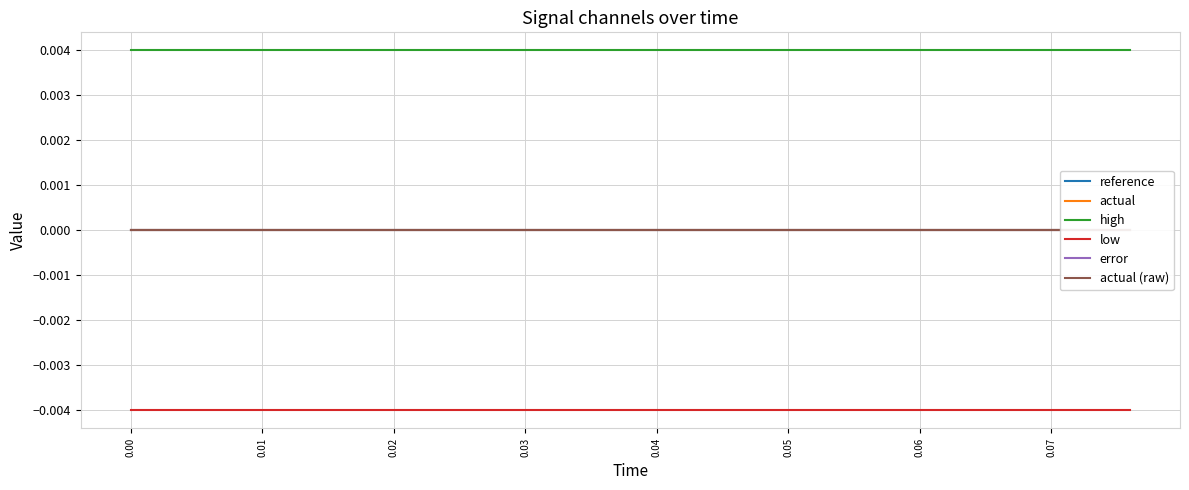

True or false: reference and error cross at least once.

False